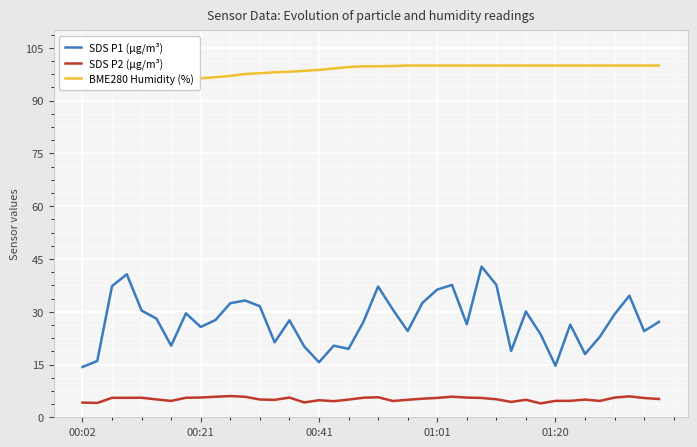

At how many categories does at least one series exceed 18?

40